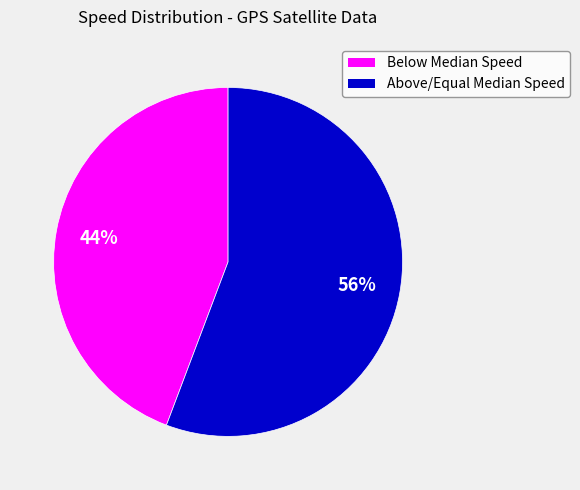

To the nearest percent, what is the average slice percentage?

50%